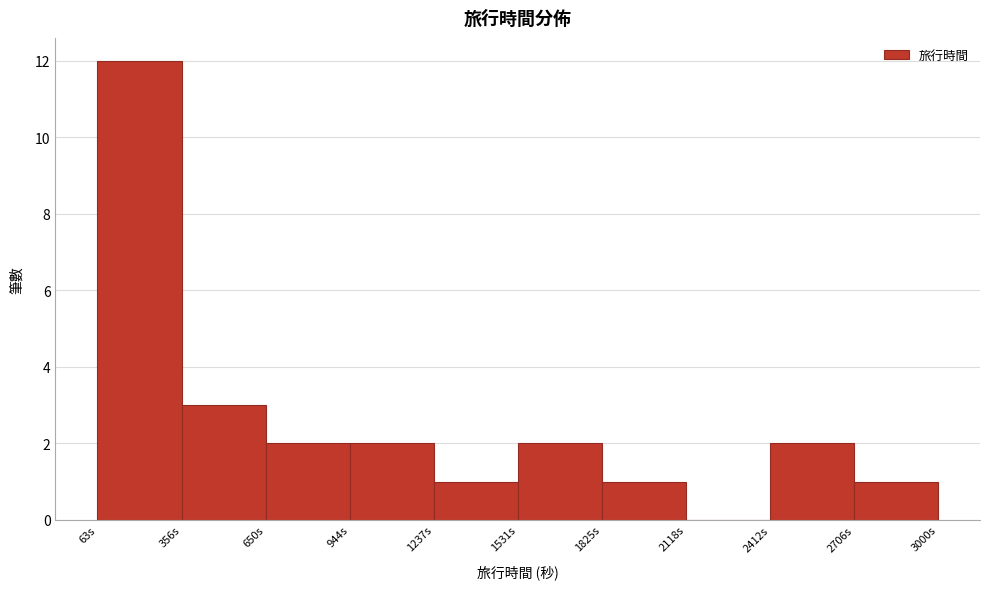

What is the height of the bar covering 1850 to 2100 on the x-axis? Neither the bar edges nor the heights are printed on the chart, so give them approximately, as read against the axes.

1